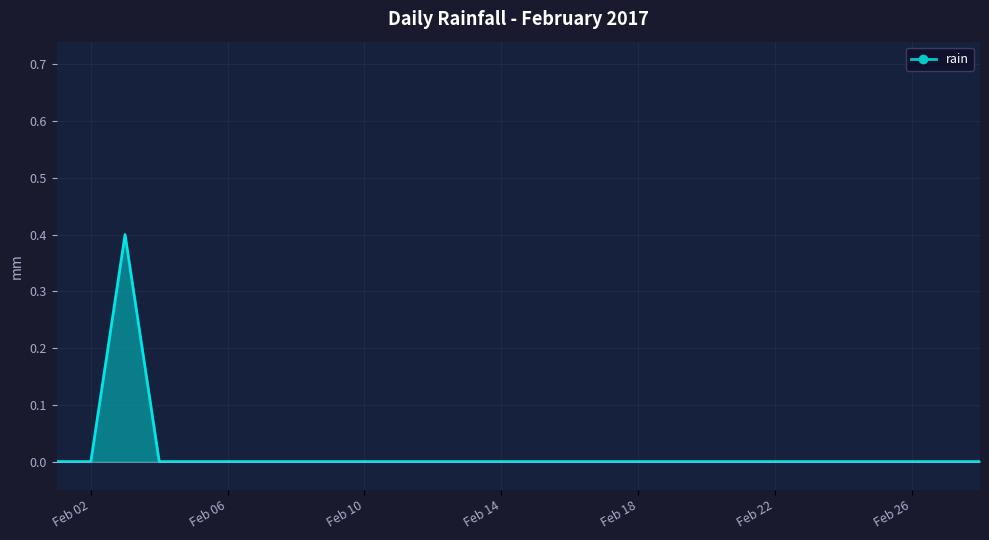

Count the number of categories in the chart.

28